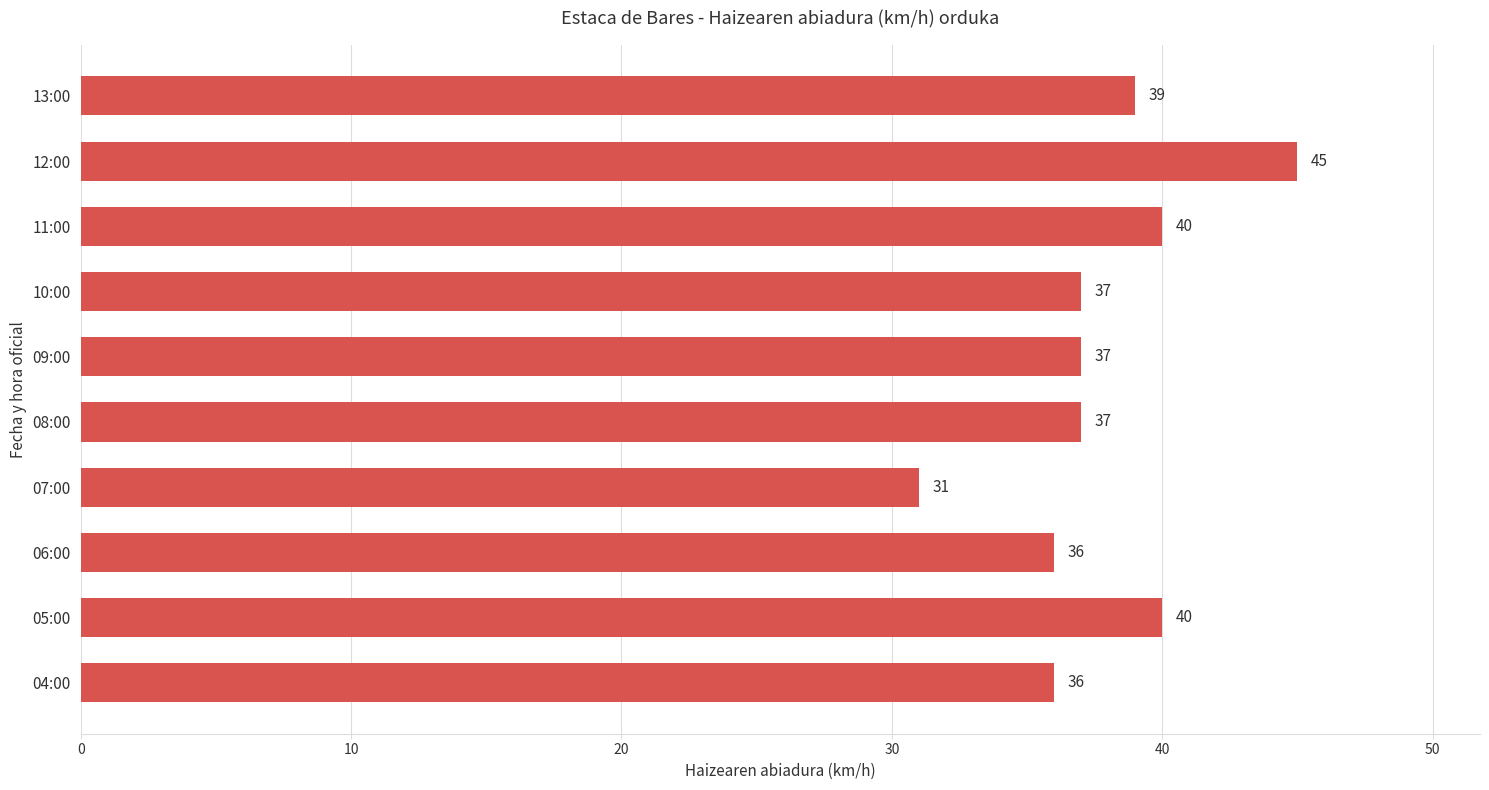

What is the ratio of the value at 09:00 to the value at 11:00?

0.9